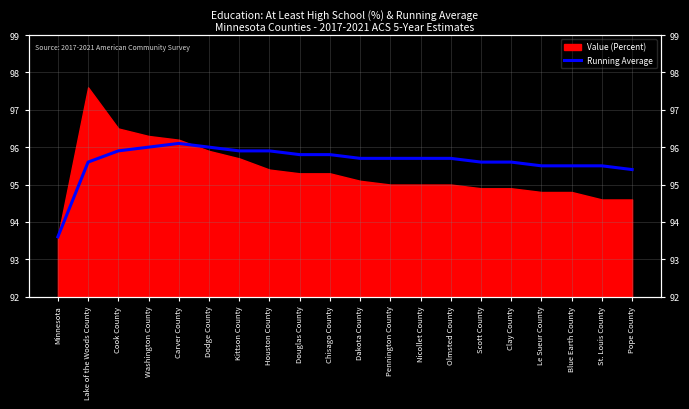

What is the label of the 7th point from the right?

Olmsted County